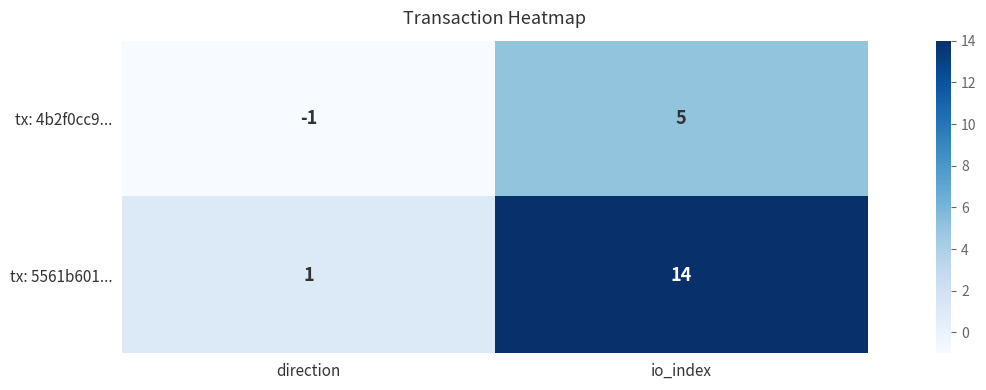

Rank the series by their average value, from highest to lowest.

tx: 5561b601..., tx: 4b2f0cc9...